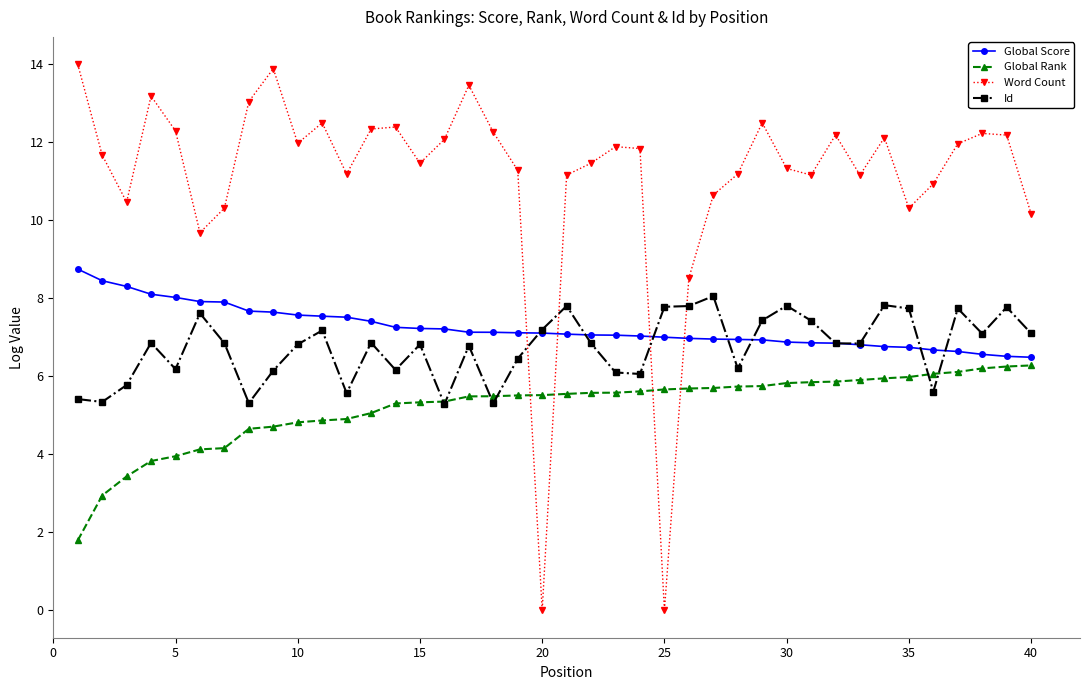

What is the sum of all Global Score values?

289.8